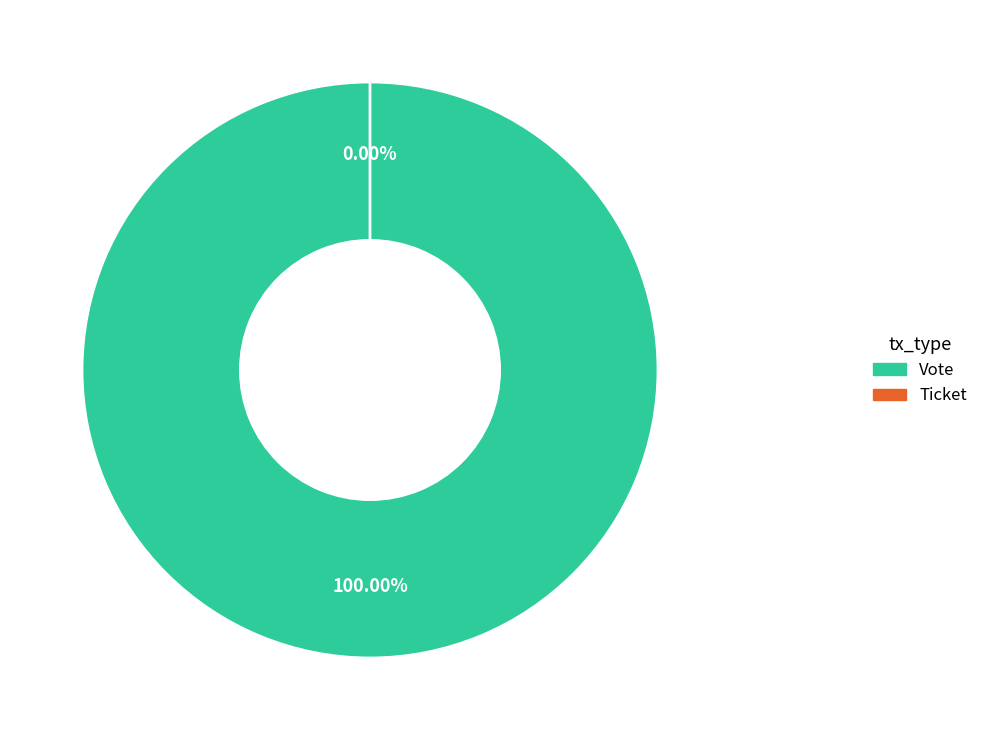

Which has a higher value, Ticket or Vote?

Vote